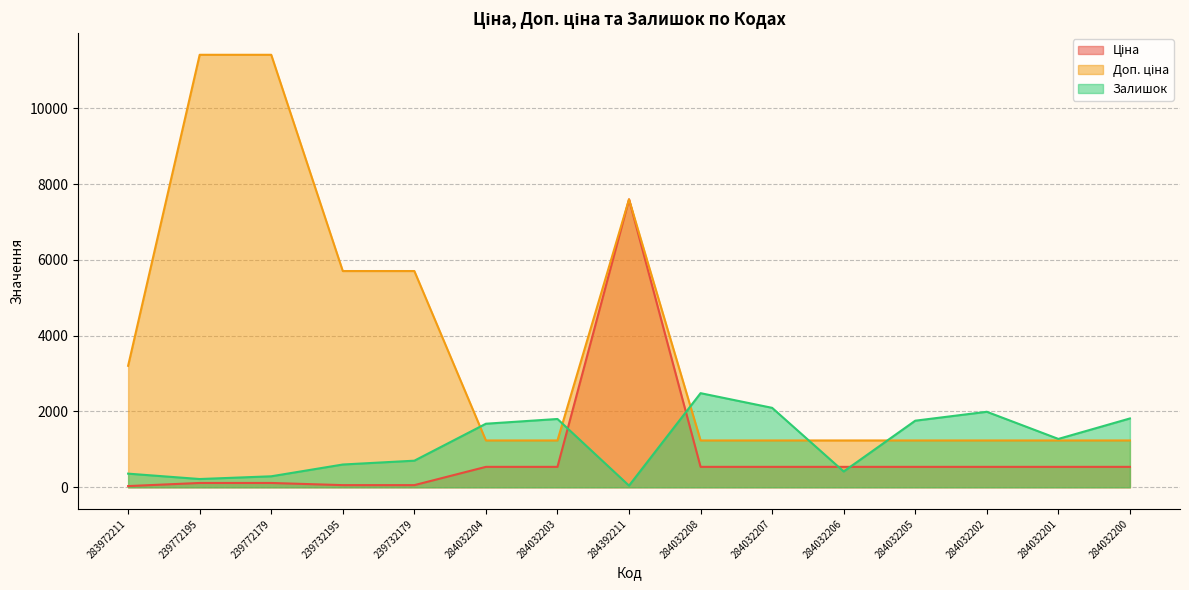

What is the approximate value of Доп. ціна at 239772179?

11410.0